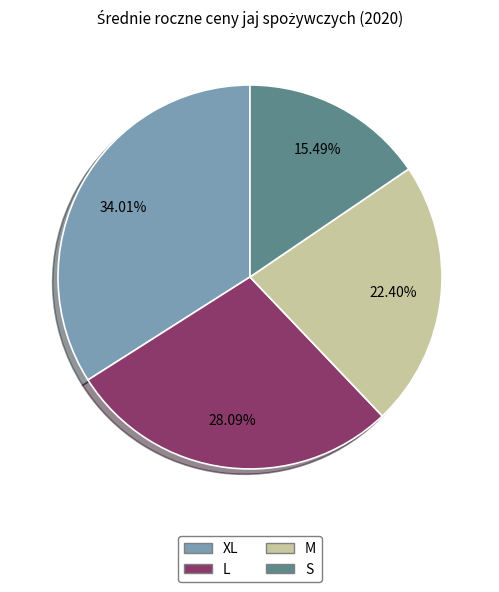

To the nearest percent, what is the average slice percentage?

25%